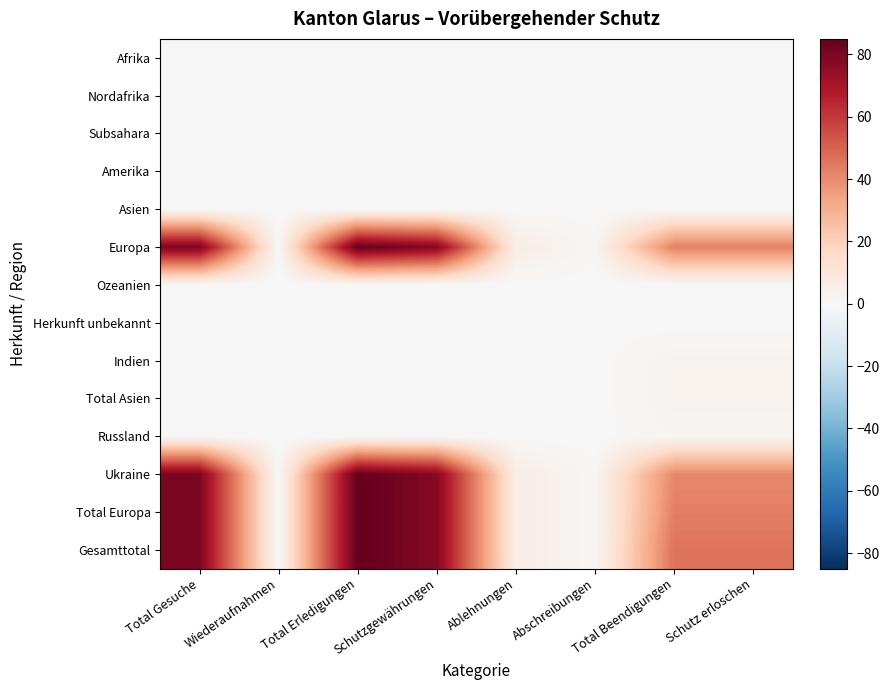

What is the spread (max minus min) of values at Abschreibungen?

1